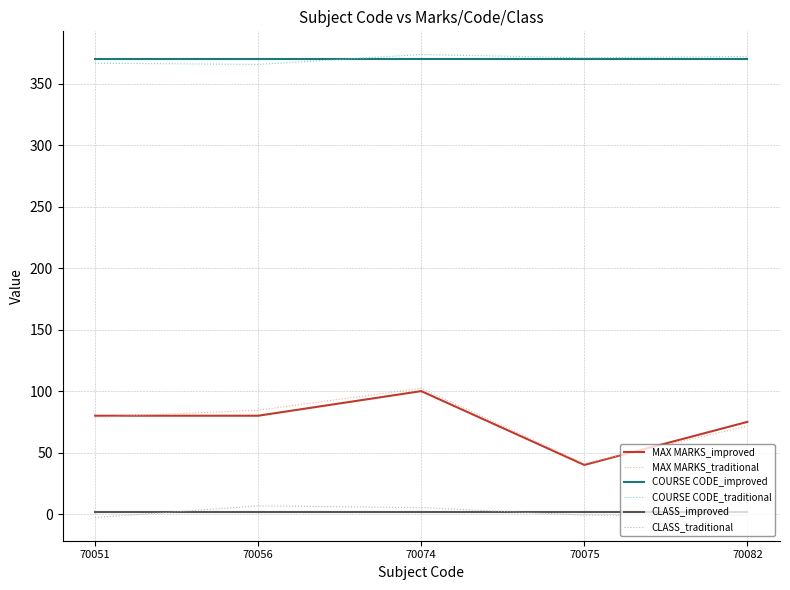

True or false: CLASS_traditional and COURSE CODE_traditional intersect in this chart.

False